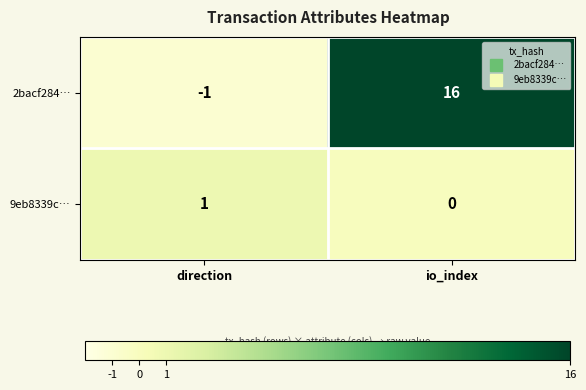

Which series has the largest range (max minus min)?

2bacf284…